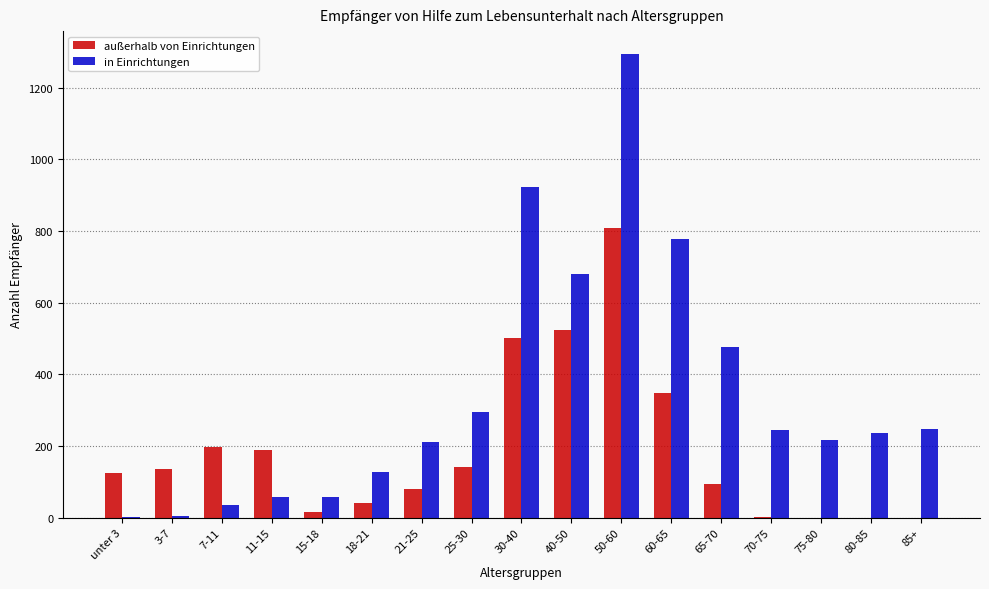

At which category is the sum across all series the highest?

50-60